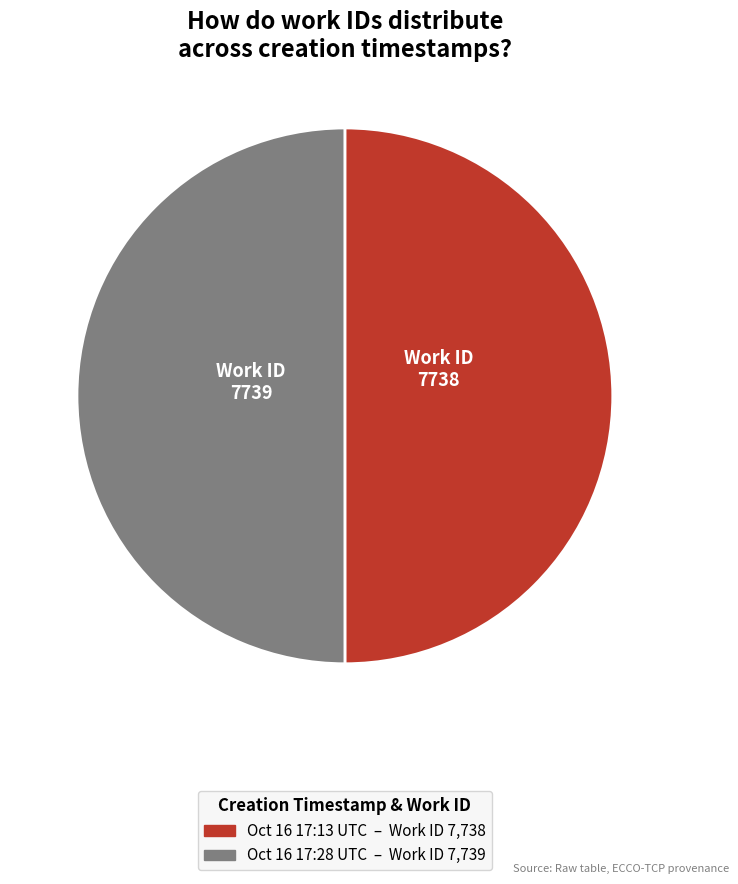

Which category has the smallest portion of the pie?

2013-10-16 17:13:20 UTC